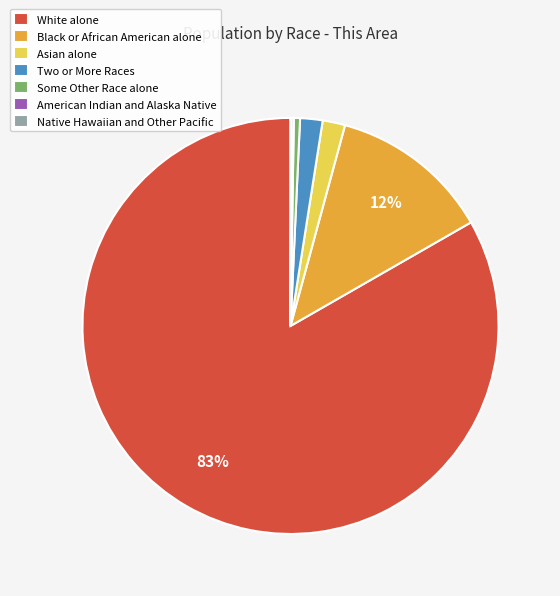

Which has a higher value, Asian alone or White alone?

White alone